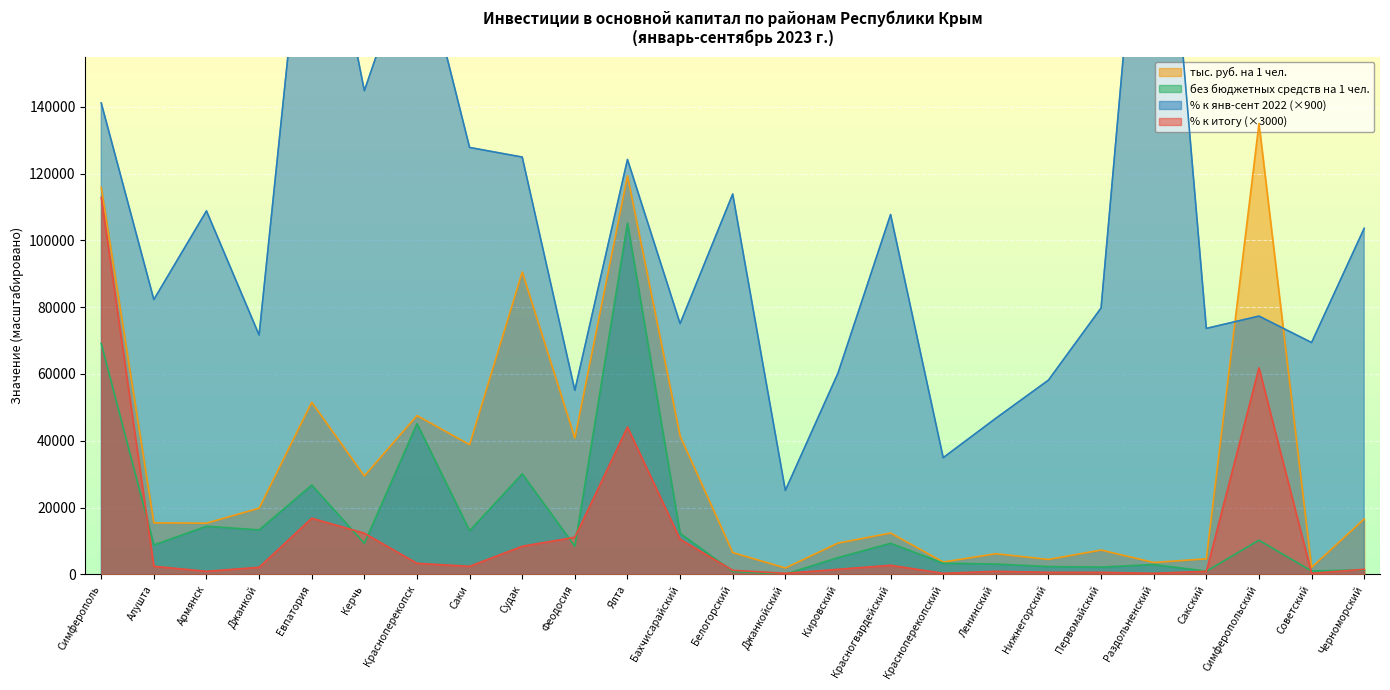

Which series changed the most between Керчь and Красноперекопский?

% к янв-сент 2022